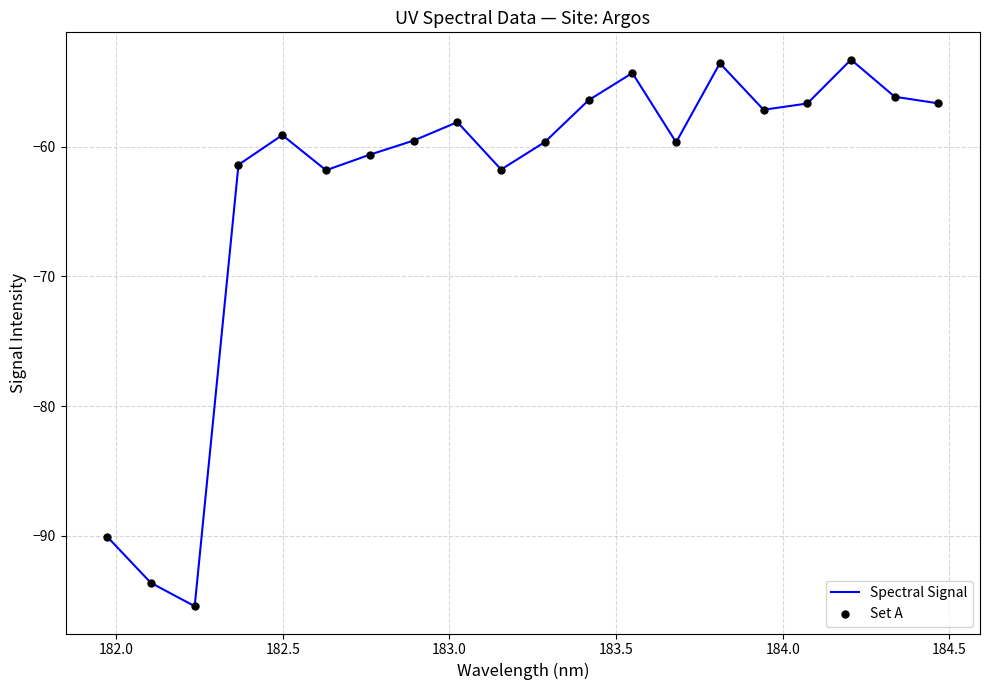

What is the minimum value shown in the chart?

-95.4